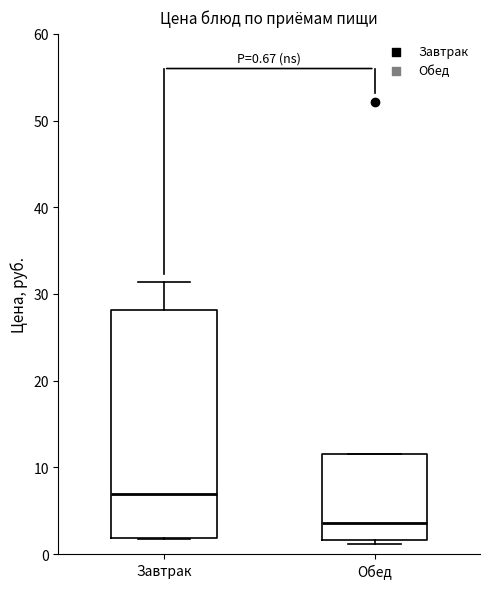

Comparing the boxes themselves (not the whiskers), which one is the tallest?

Завтрак